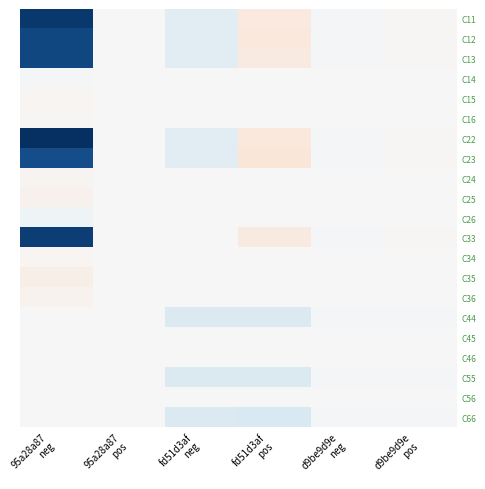

Reading right to left, transcribe all the data shown in this chart.

C11: d9be9d9e
pos=2201903.6	d9be9d9e
neg=-2167396.8	fd51d3af
pos=21121126.9	fd51d3af
neg=-22518658.2	95a28a87
pos=2218.5	95a28a87
neg=-207349155.2
C12: d9be9d9e
pos=2305523.9	d9be9d9e
neg=-2028495.0	fd51d3af
pos=22264589.4	fd51d3af
neg=-22790256.2	95a28a87
pos=5100.9	95a28a87
neg=-196810743.3
C13: d9be9d9e
pos=2000005.7	d9be9d9e
neg=-2233520.7	fd51d3af
pos=19292058.2	fd51d3af
neg=-22608019.1	95a28a87
pos=5100.9	95a28a87
neg=-196523739.0
C14: d9be9d9e
pos=-17371.1	d9be9d9e
neg=152153.0	fd51d3af
pos=-1555571.5	fd51d3af
neg=276059.6	95a28a87
pos=-0.0	95a28a87
neg=-2153074.8
C15: d9be9d9e
pos=-39049.3	d9be9d9e
neg=37895.5	fd51d3af
pos=-756295.2	fd51d3af
neg=663319.8	95a28a87
pos=0.0	95a28a87
neg=4827434.9
C16: d9be9d9e
pos=50730.7	d9be9d9e
neg=30431.0	fd51d3af
pos=-748765.9	fd51d3af
neg=76594.6	95a28a87
pos=-0.0	95a28a87
neg=2832380.7
C22: d9be9d9e
pos=2114976.5	d9be9d9e
neg=-1942895.6	fd51d3af
pos=22183669.1	fd51d3af
neg=-25249484.7	95a28a87
pos=2218.5	95a28a87
neg=-215718969.7
C23: d9be9d9e
pos=2216177.3	d9be9d9e
neg=-2242411.4	fd51d3af
pos=25786036.6	fd51d3af
neg=-22429008.6	95a28a87
pos=5100.9	95a28a87
neg=-191392148.5
C24: d9be9d9e
pos=-2068.1	d9be9d9e
neg=89270.3	fd51d3af
pos=-308259.1	fd51d3af
neg=476044.2	95a28a87
pos=-0.0	95a28a87
neg=5166555.6
C25: d9be9d9e
pos=-977.6	d9be9d9e
neg=57569.7	fd51d3af
pos=-46203.4	fd51d3af
neg=-252239.4	95a28a87
pos=0.0	95a28a87
neg=8947893.2
C26: d9be9d9e
pos=-46864.0	d9be9d9e
neg=31709.8	fd51d3af
pos=-743683.2	fd51d3af
neg=522228.5	95a28a87
pos=0.0	95a28a87
neg=-9767357.1
C33: d9be9d9e
pos=1865850.0	d9be9d9e
neg=-2027763.2	fd51d3af
pos=20045801.7	fd51d3af
neg=2218.5	95a28a87
pos=2218.5	95a28a87
neg=-203587154.9
C34: d9be9d9e
pos=-101526.5	d9be9d9e
neg=-40788.1	fd51d3af
pos=-390078.3	fd51d3af
neg=0.0	95a28a87
pos=0.0	95a28a87
neg=4911059.4
C35: d9be9d9e
pos=-72140.6	d9be9d9e
neg=80148.3	fd51d3af
pos=245475.3	fd51d3af
neg=0.0	95a28a87
pos=-0.0	95a28a87
neg=13322487.2
C36: d9be9d9e
pos=-5310.7	d9be9d9e
neg=59916.3	fd51d3af
pos=-272137.8	fd51d3af
neg=0.0	95a28a87
pos=-0.0	95a28a87
neg=6784776.7
C44: d9be9d9e
pos=-3502462.6	d9be9d9e
neg=-3518273.6	fd51d3af
pos=-31432699.9	fd51d3af
neg=-30489700.0	95a28a87
pos=-116.5	95a28a87
neg=-116.5
C45: d9be9d9e
pos=-168379.1	d9be9d9e
neg=-225292.6	fd51d3af
pos=-136349.3	fd51d3af
neg=619081.1	95a28a87
pos=0.0	95a28a87
neg=0.0
C46: d9be9d9e
pos=-316208.2	d9be9d9e
neg=306885.7	fd51d3af
pos=-144500.1	fd51d3af
neg=321200.5	95a28a87
pos=-0.0	95a28a87
neg=-0.0
C55: d9be9d9e
pos=-3552570.0	d9be9d9e
neg=-3447958.9	fd51d3af
pos=-31339928.4	fd51d3af
neg=-30687713.9	95a28a87
pos=-116.5	95a28a87
neg=-116.5
C56: d9be9d9e
pos=-243039.7	d9be9d9e
neg=287347.6	fd51d3af
pos=299379.4	fd51d3af
neg=1043533.8	95a28a87
pos=-0.0	95a28a87
neg=0.0
C66: d9be9d9e
pos=-3489990.2	d9be9d9e
neg=-3256861.8	fd51d3af
pos=-33674877.8	fd51d3af
neg=-31900263.1	95a28a87
pos=-116.5	95a28a87
neg=-116.5